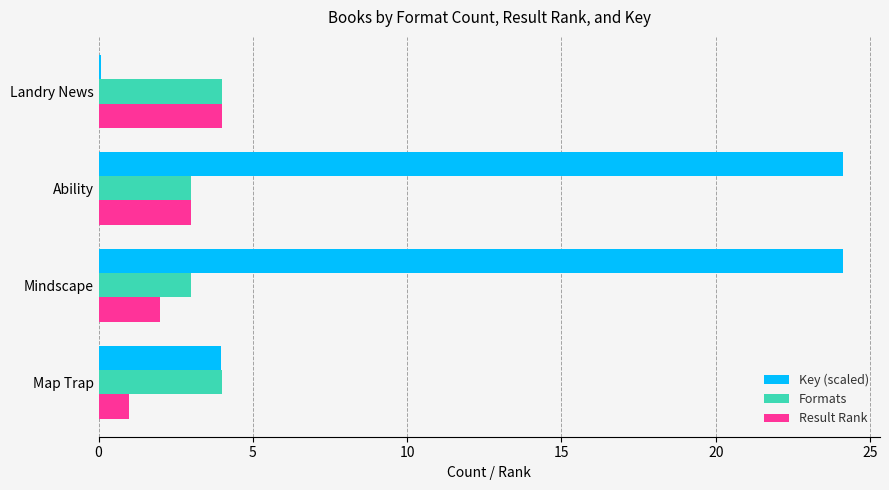

Is the value of Key (scaled) at Mindscape greater than the value of Result Rank at Map Trap?

Yes